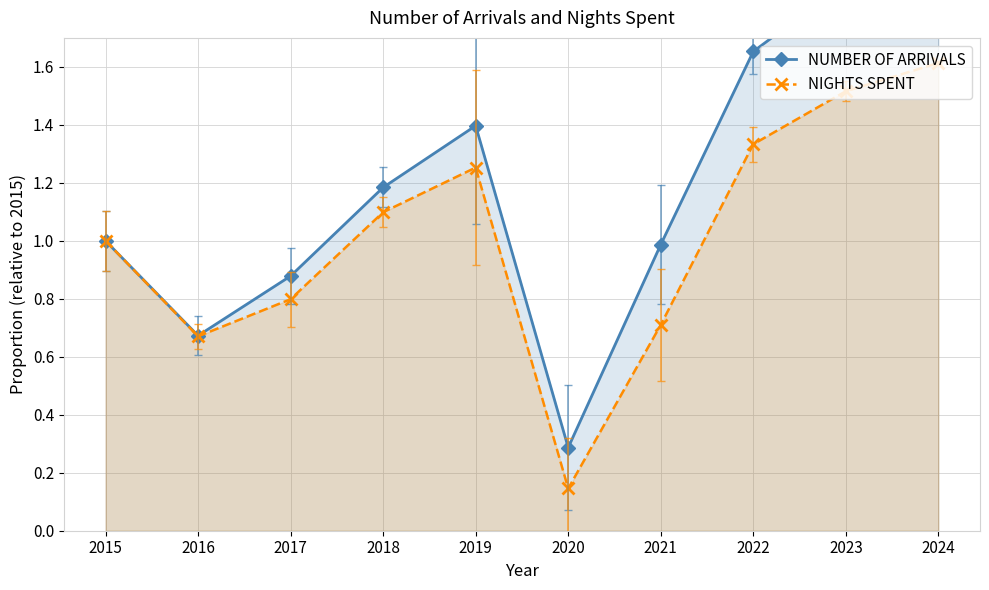

How many interior local valleys does the NUMBER OF ARRIVALS series have?

2